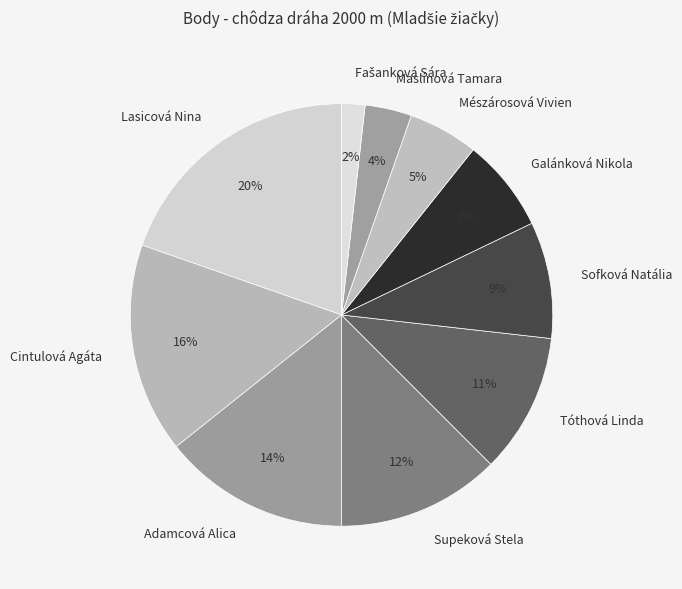

Which has a higher value, Cintulová Agáta or Maslínová Tamara?

Cintulová Agáta